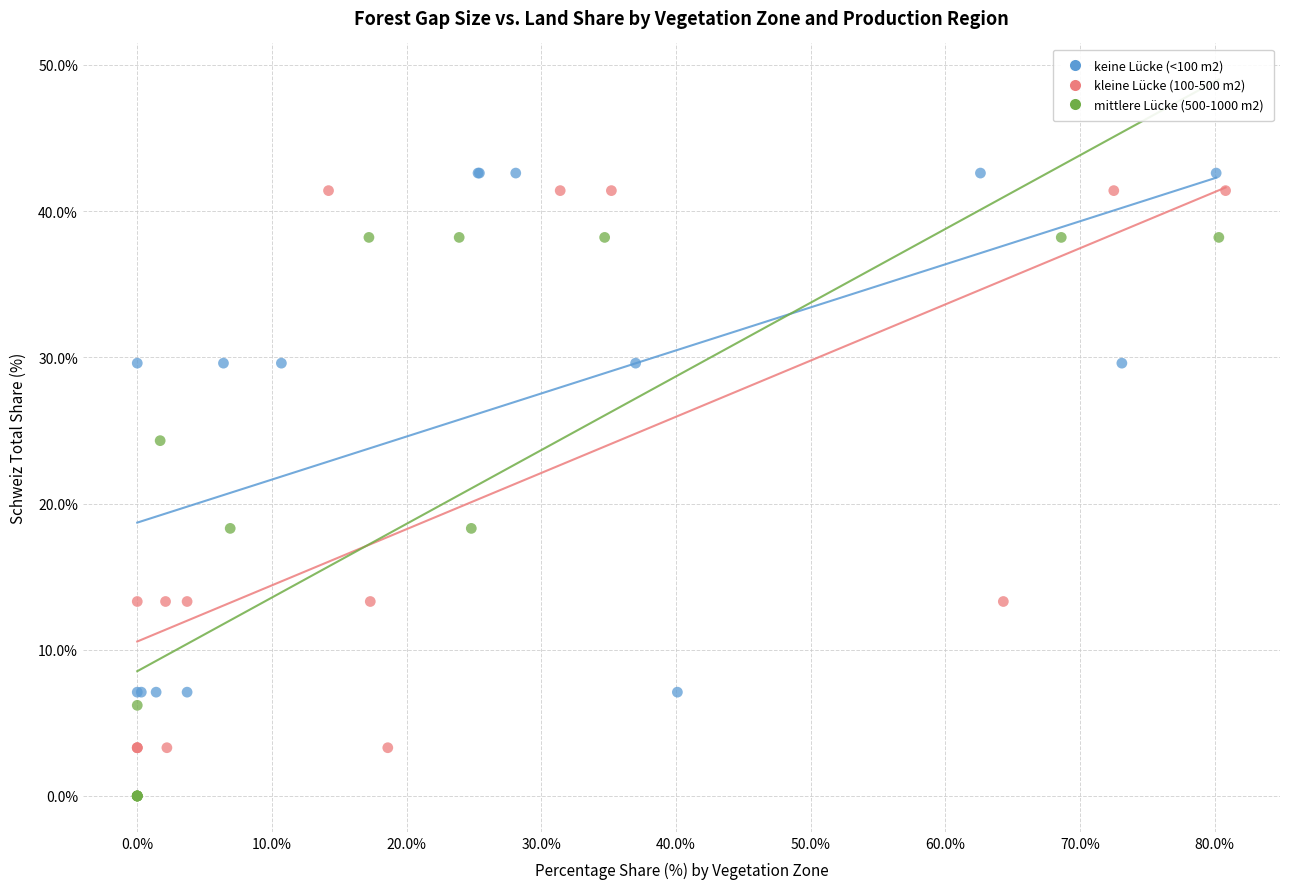

Which series contains the lowest Y value?

mittlere Lücke (500-1000 m2)